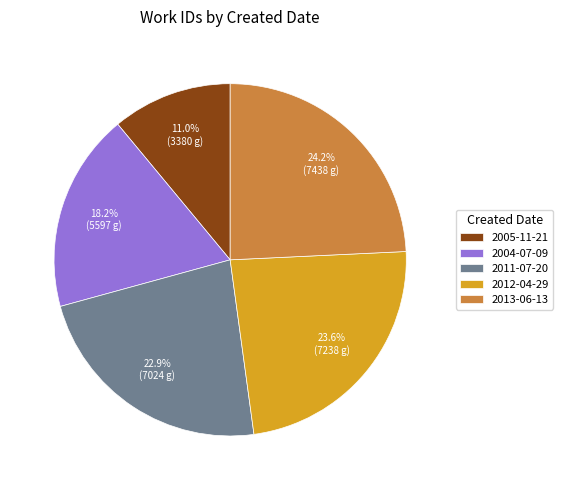

To the nearest percent, what portion does 2013-06-13 represent?

24%